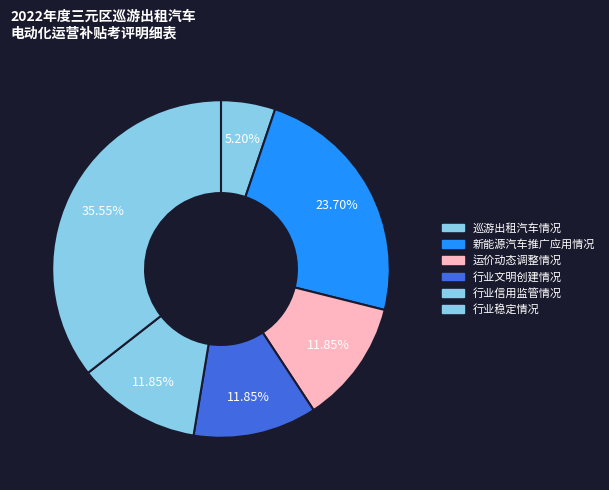

How many segments does this pie chart have?

6